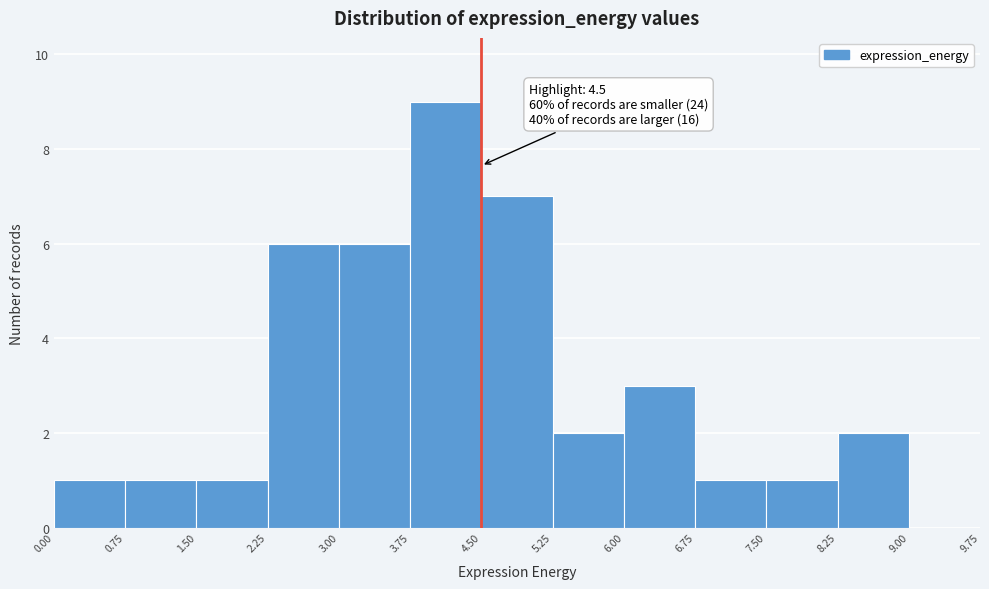

Which range on the x-axis has the tallest bar?

3.75 to 4.50